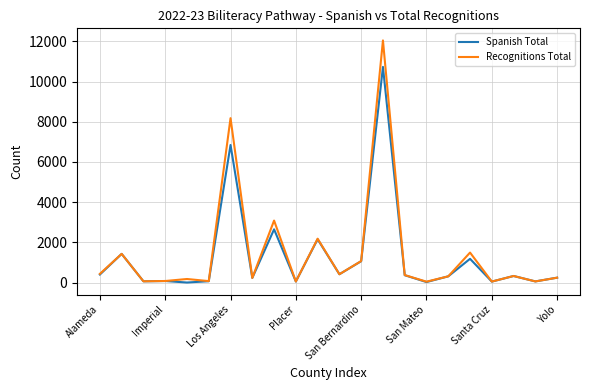

Which series has the largest range (max minus min)?

Recognitions Total